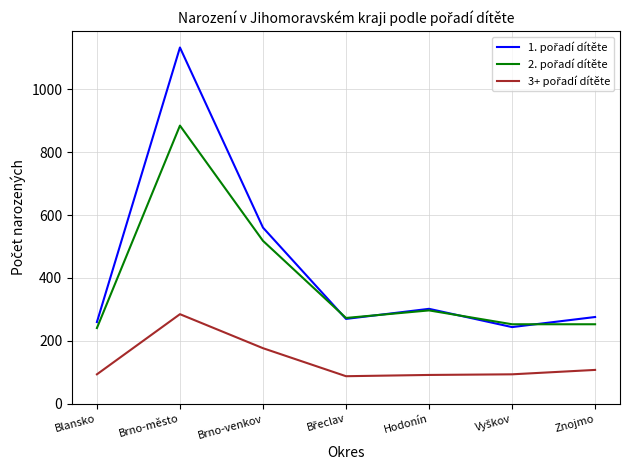

What is the smallest value displayed?

88